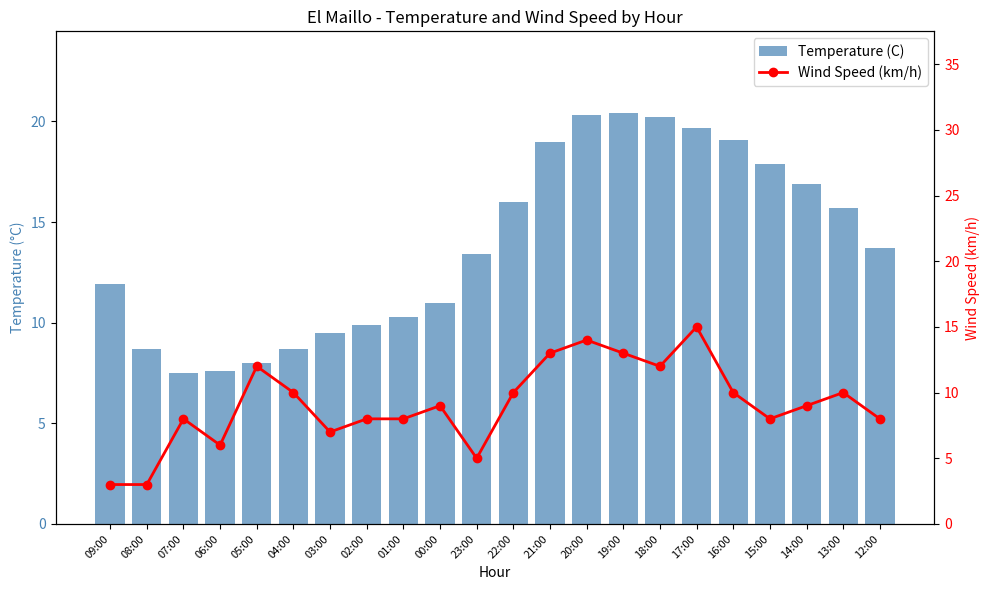

The value of Temperature (C) at 03:00 is 4.8. True or false?

False